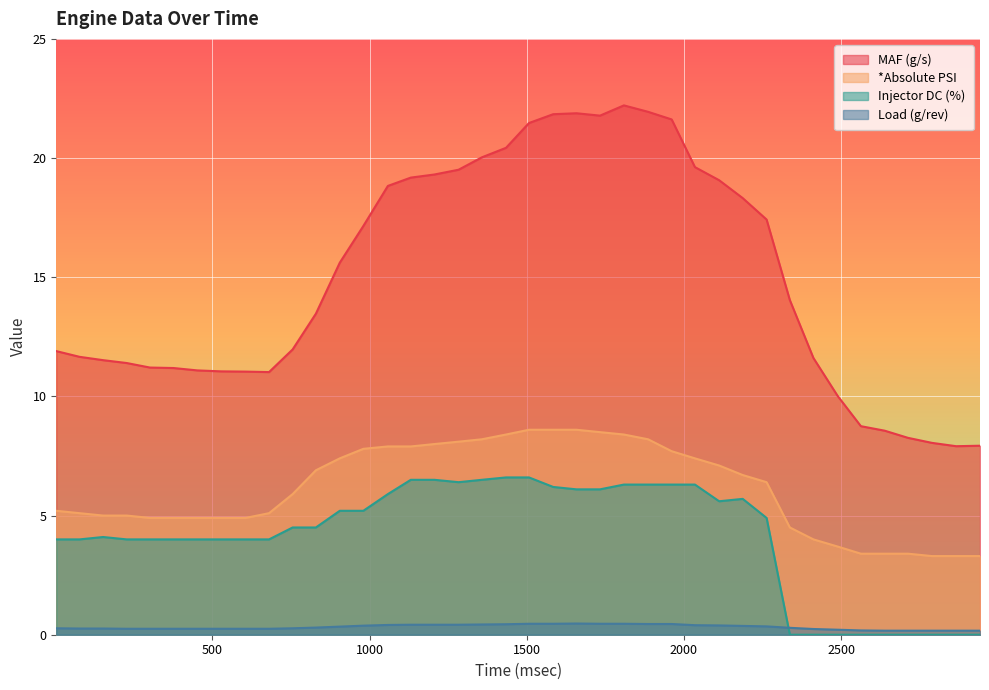

Between 1809 and 1584, which is larger?

1809